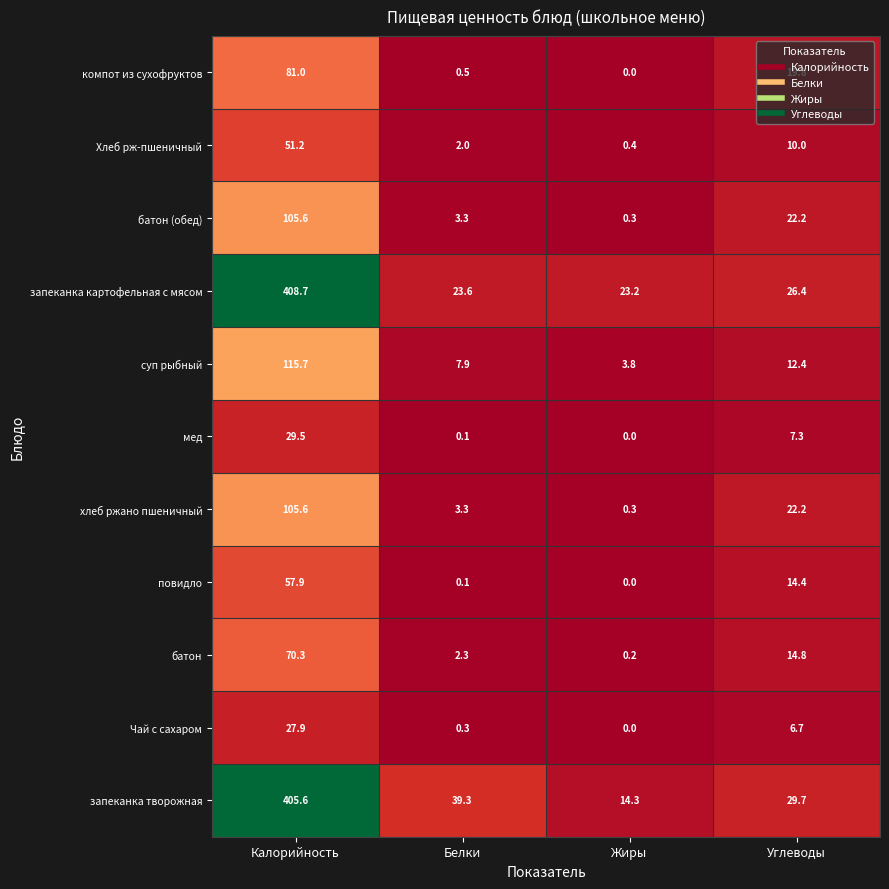

What is the total value across all series at Жиры?

42.5